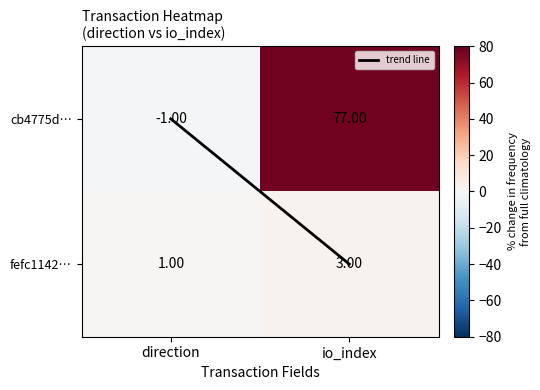

At direction, list the series in order from largest to smallest.

fefc1142…, cb4775d…